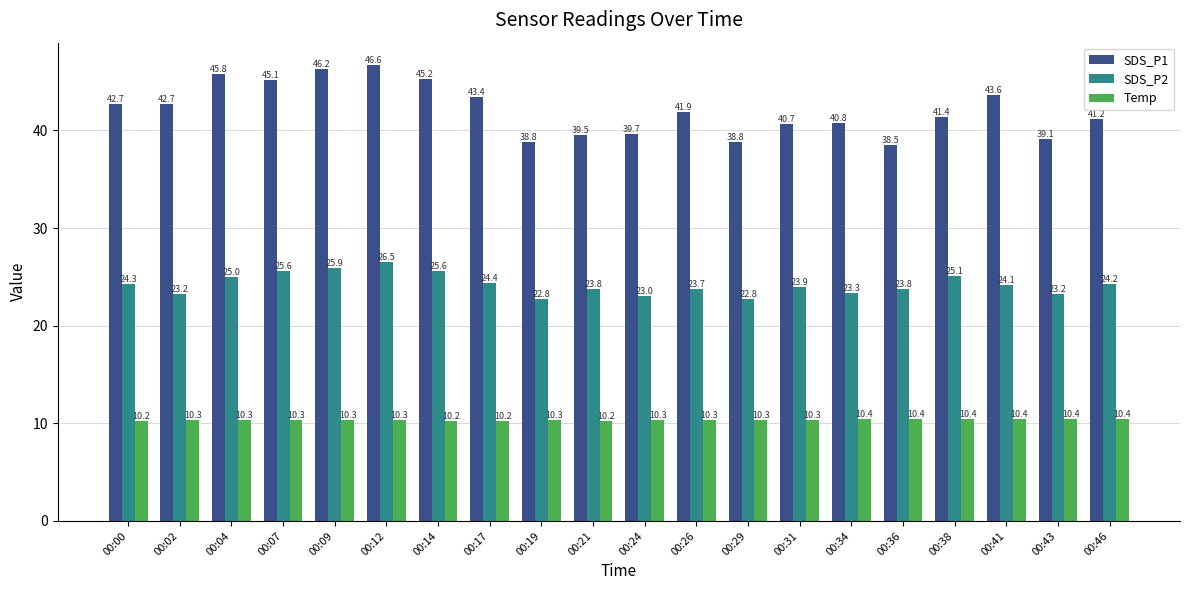

Rank the series at 00:31 from highest to lowest value.

SDS_P1, SDS_P2, Temp